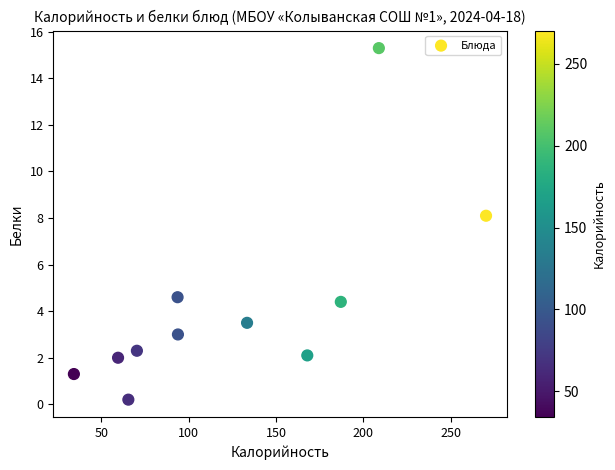

What is the average X value?

125.9